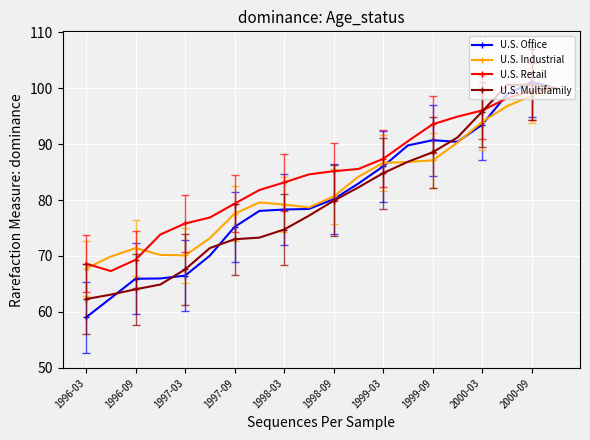

How many values in the U.S. Industrial series exceed 80?

10